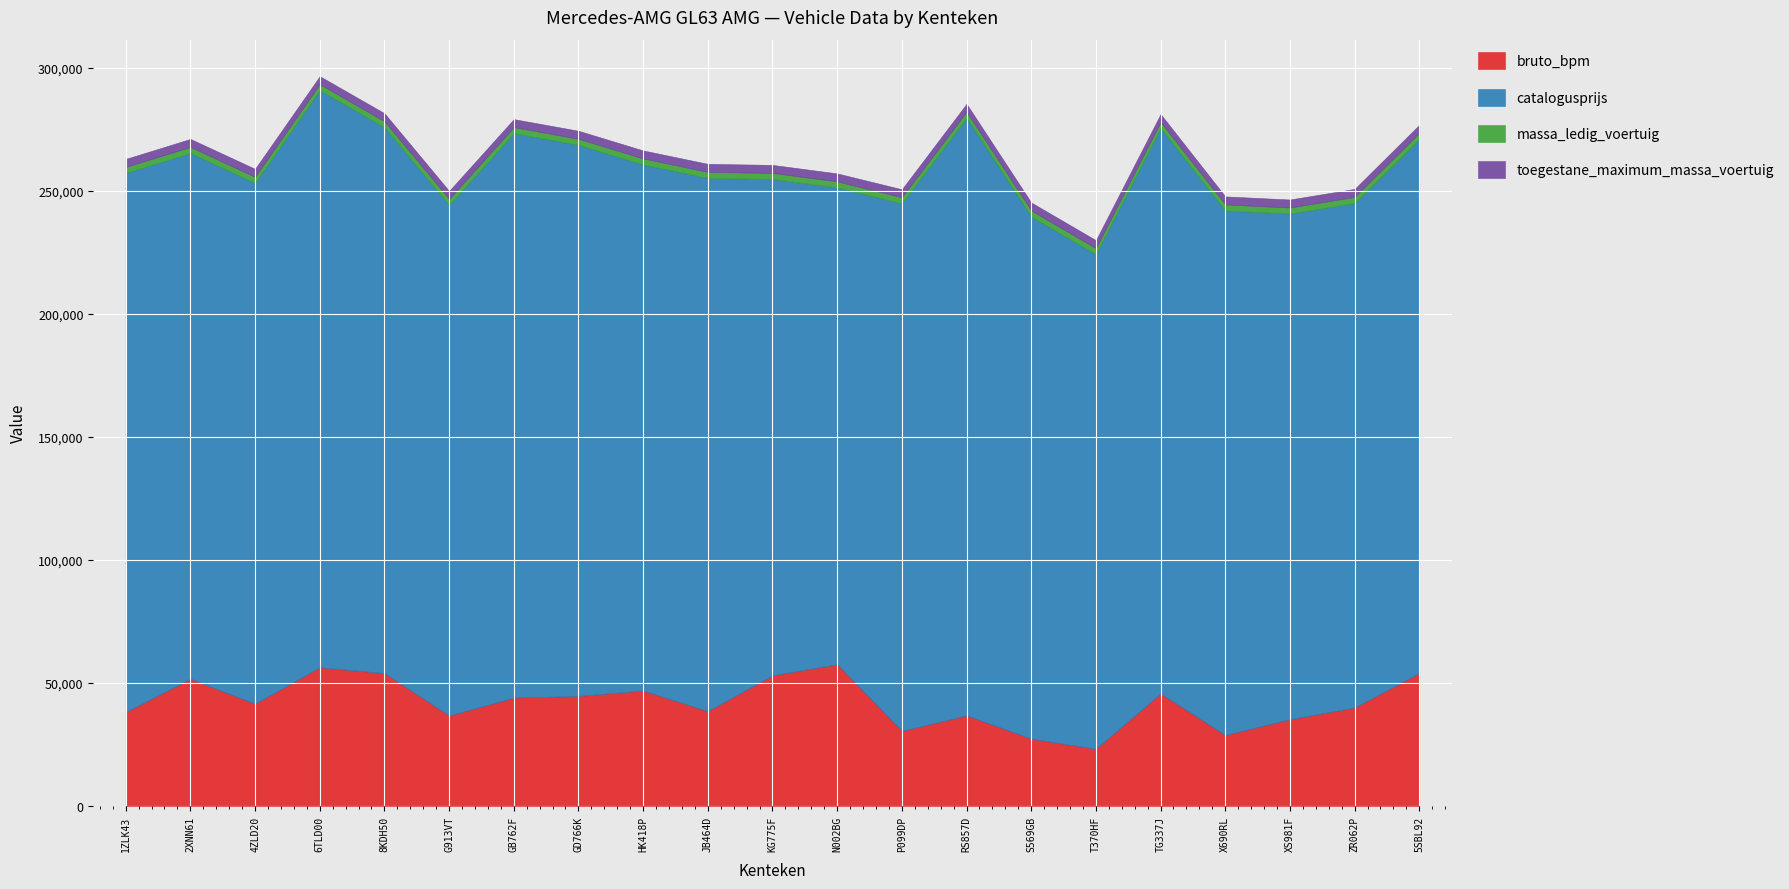

What is the difference between the maximum and minimum values in the catalogusprijs series?

49092